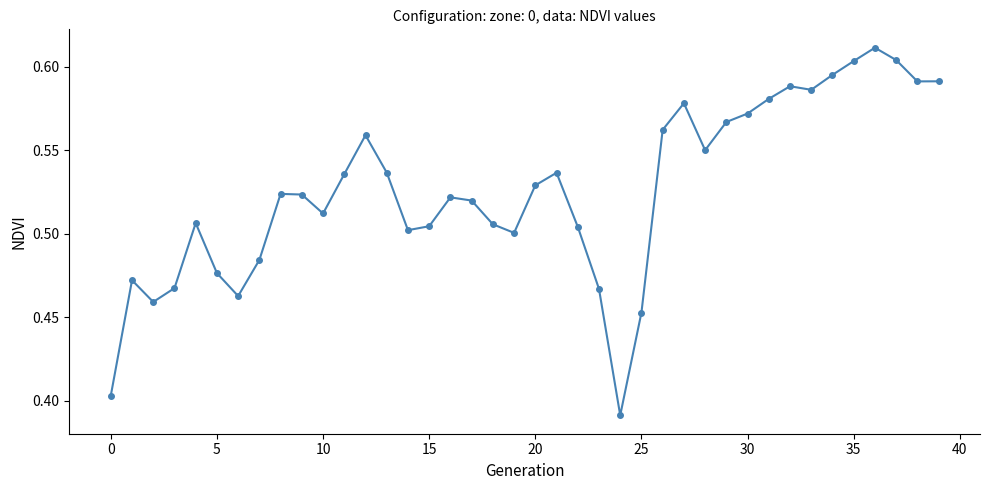

What is the sum of all values?

21.0